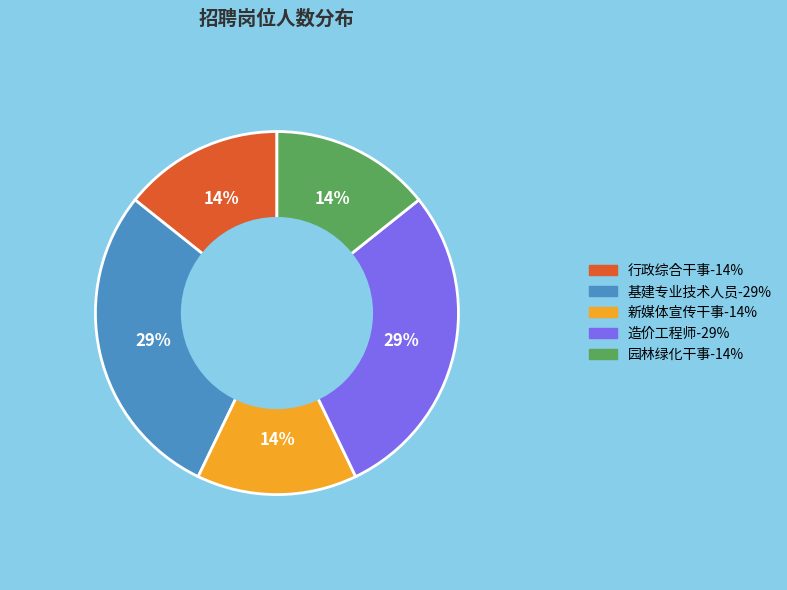

Do 新媒体宣传干事 and 园林绿化干事 together represent more than half of the pie?

No